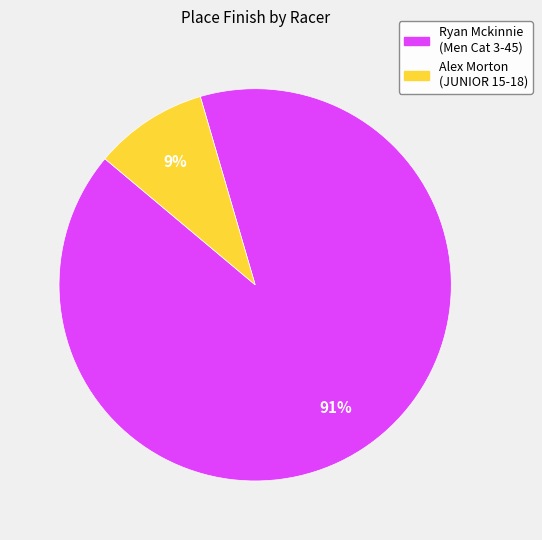

Is there any slice that represents more than half of the pie?

Yes